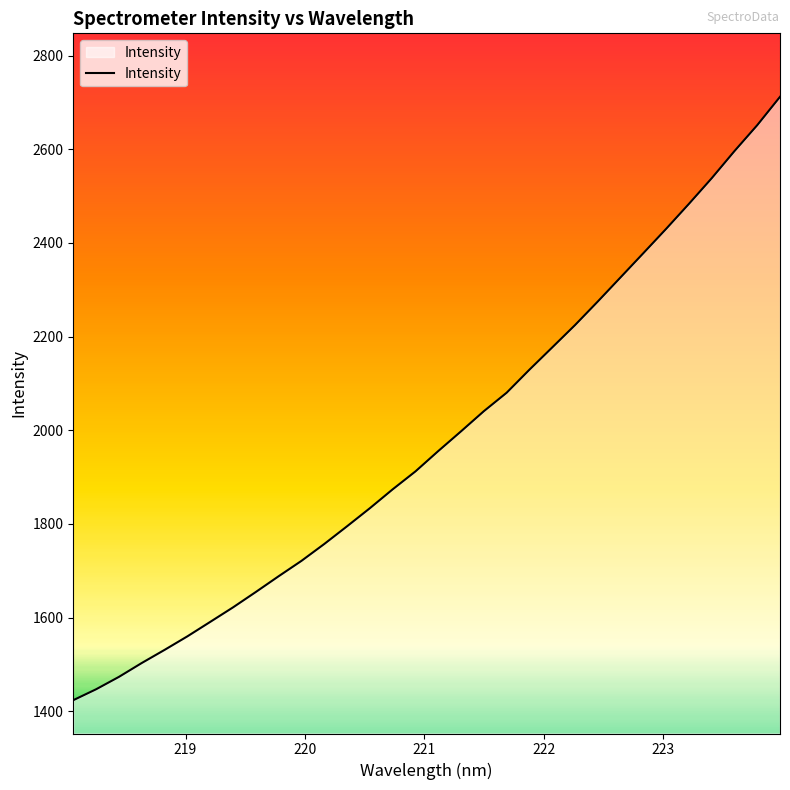

What is the greatest value displayed?

2712.1